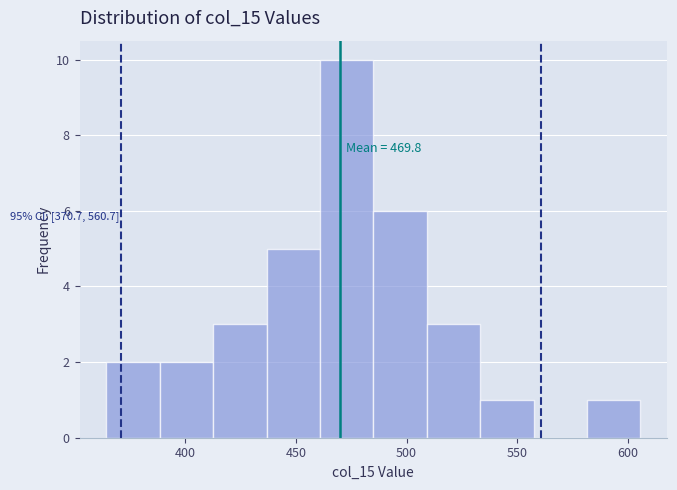

Over which range of the x-axis is the bar tallest?

460 to 485